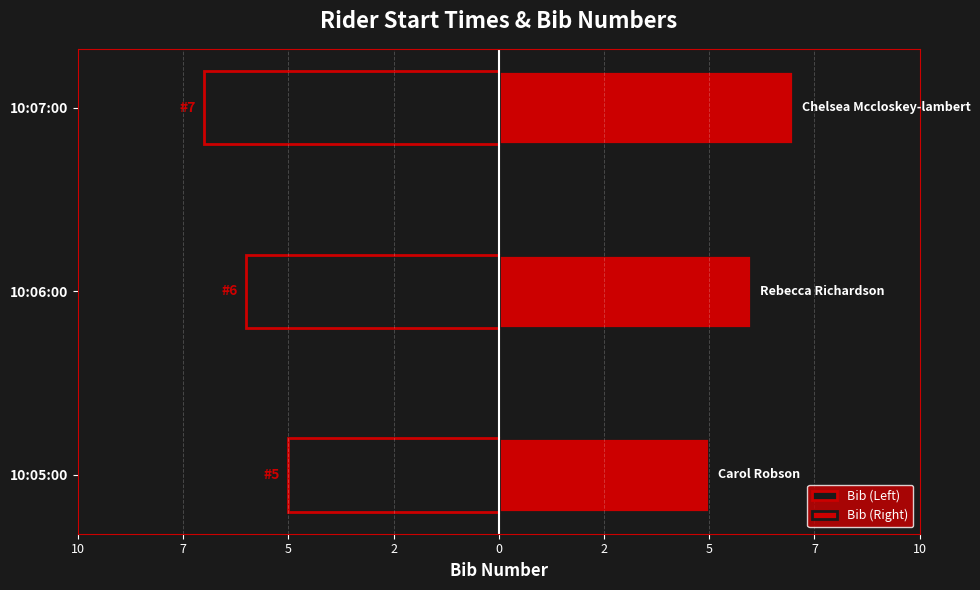

Which series has the largest range (max minus min)?

Bib (Left)